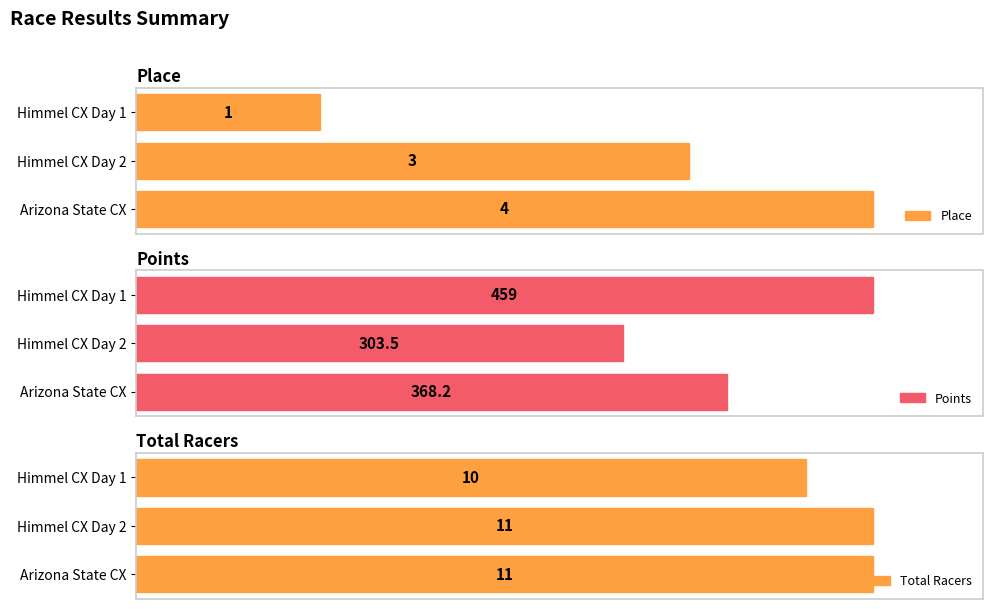

How many Place values are between 1 and 4?

3